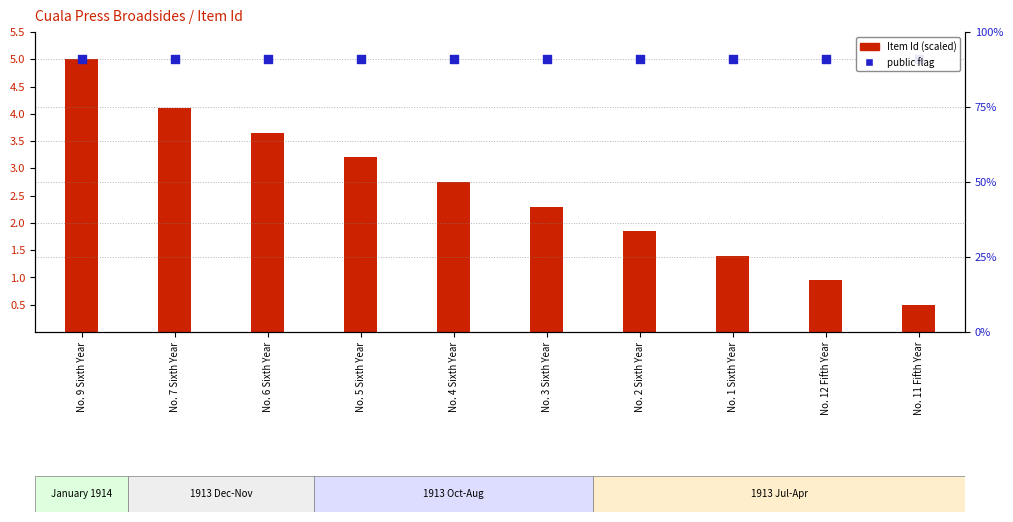

Which series contains the lowest Y value?

Item Id (scaled)